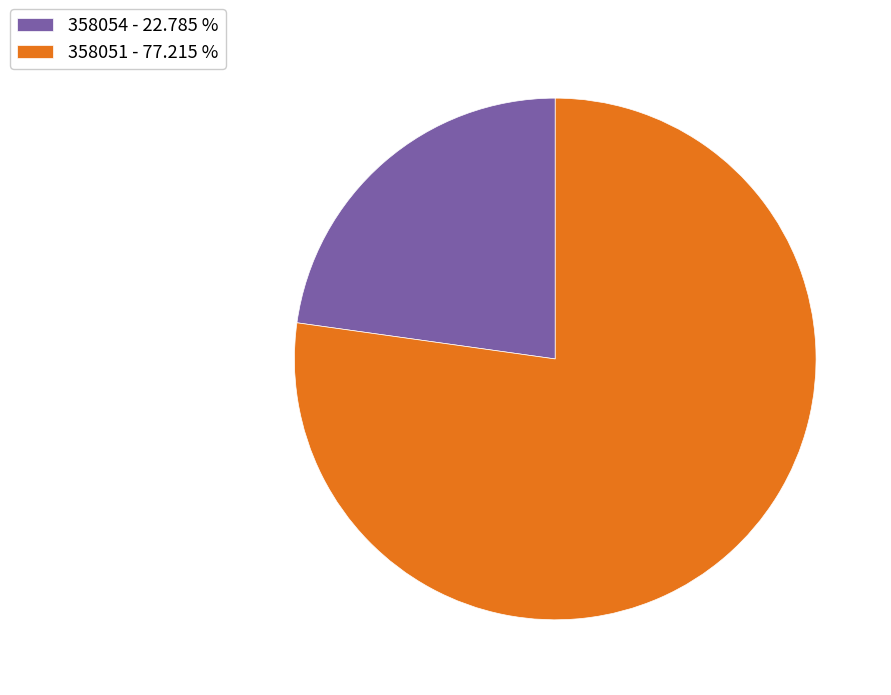

Is it true that 358051 is 70% of the pie?

False